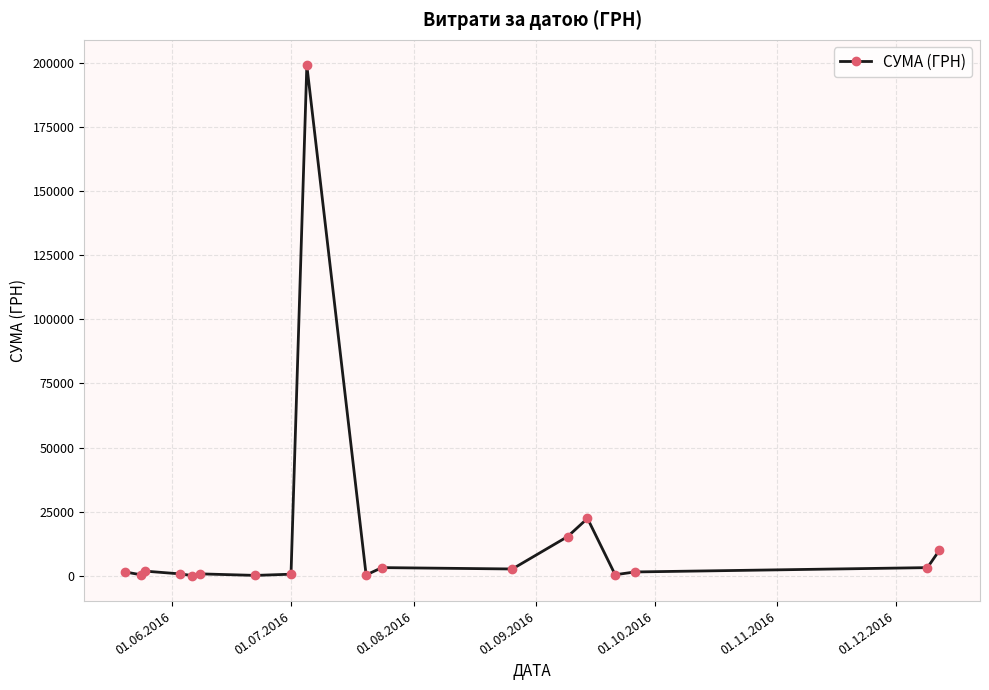

True or false: the data has more than 2 interior local peaks.

True